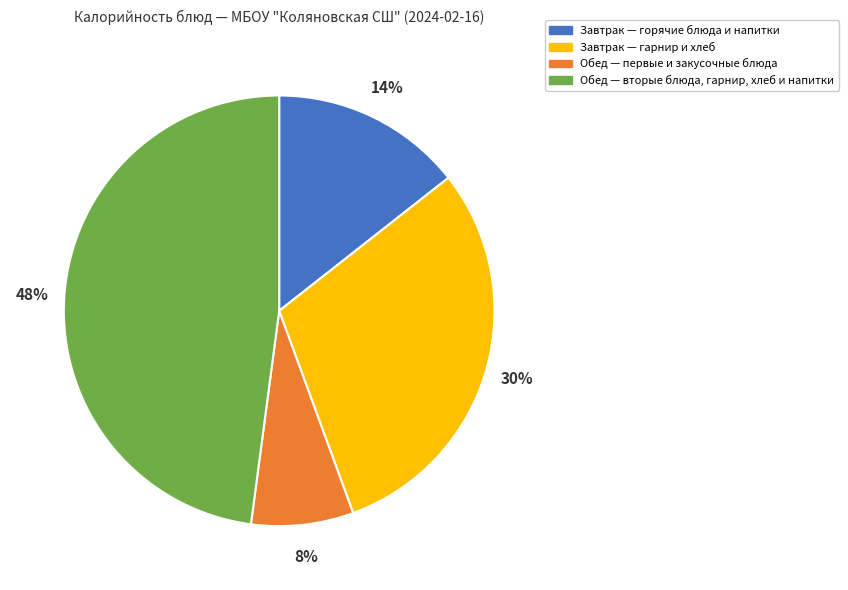

Combined, do Обед — первые и закусочные блюда and Обед — вторые блюда, гарнир, хлеб и напитки account for over 50%?

Yes